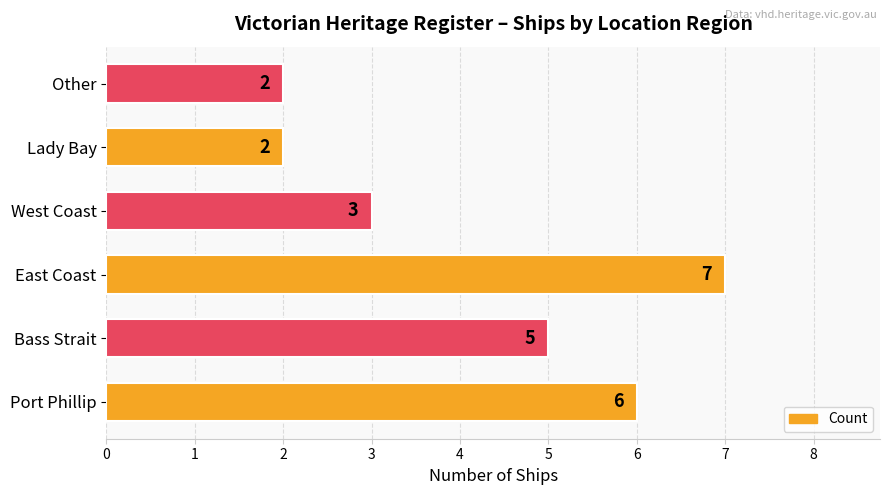

What is the sum of all values?

25